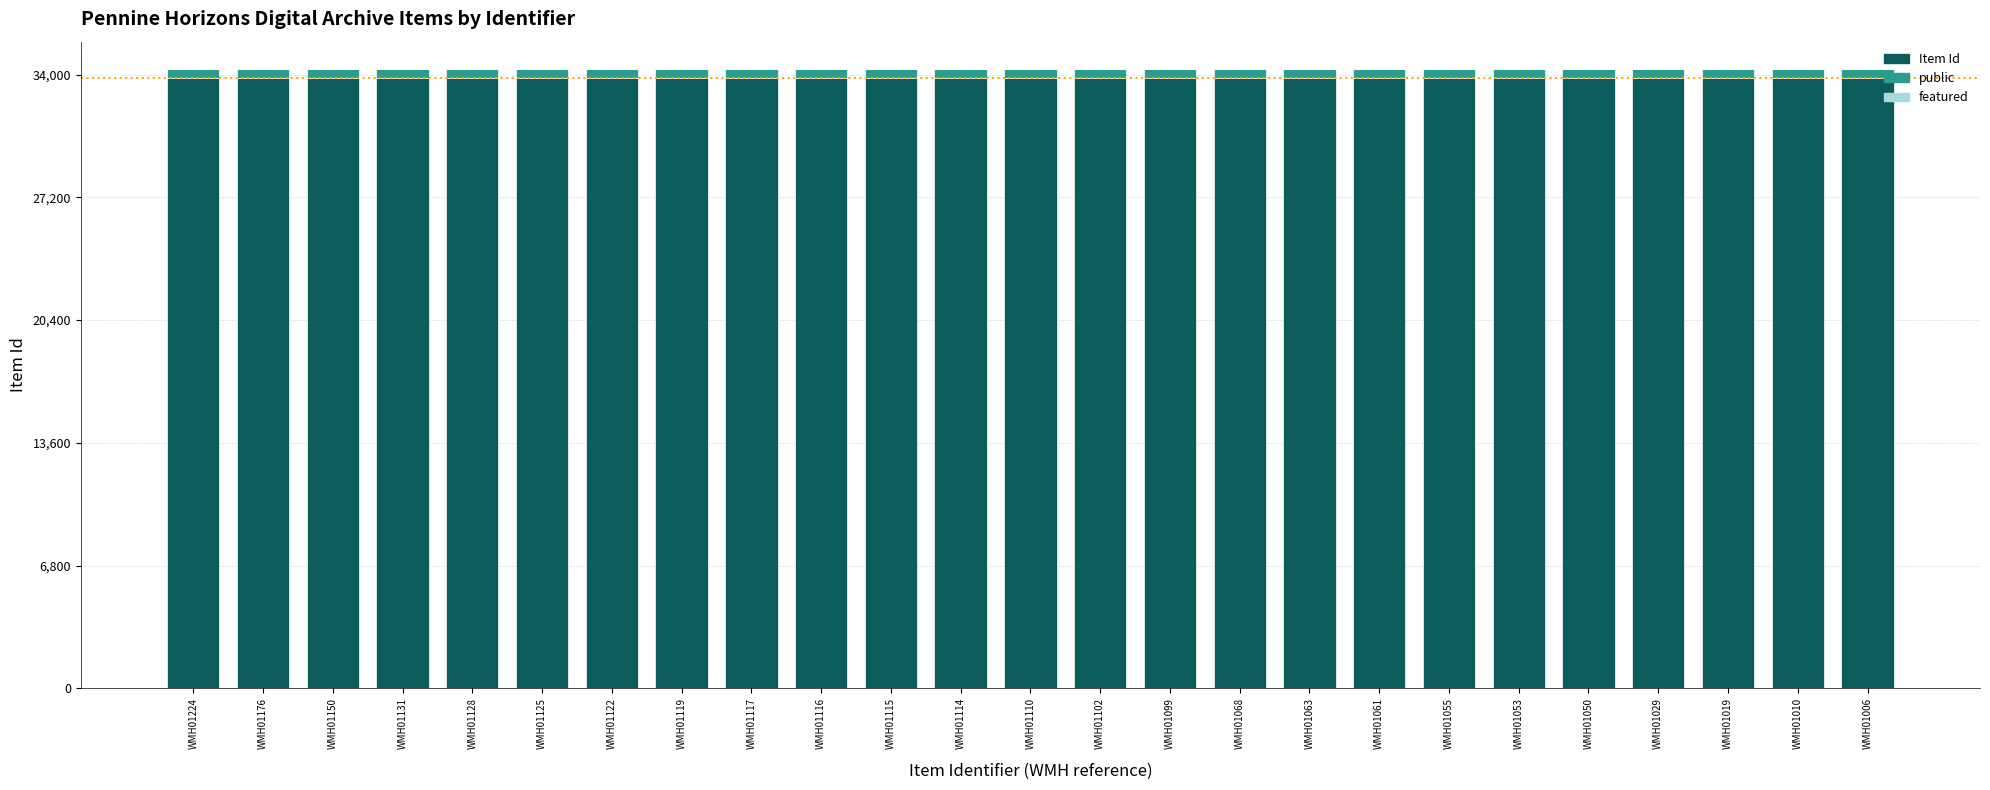

What is the average value of the Item Id series?

33819